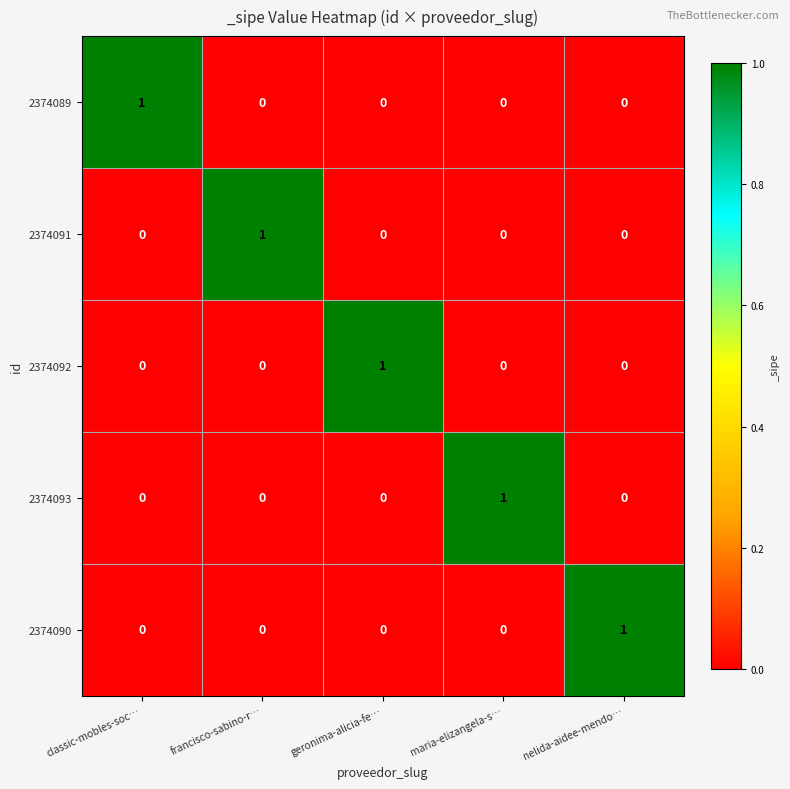

At which label does 2374092 reach its peak?

geronima-alicia-fe…